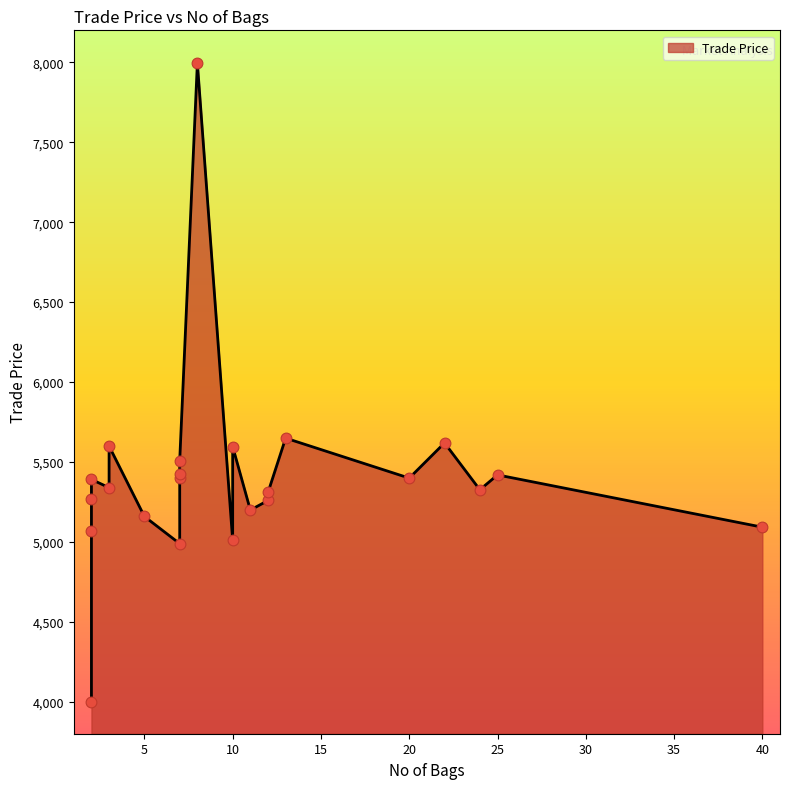

What is the ratio of the value at 13 to the value at 7?

1.1